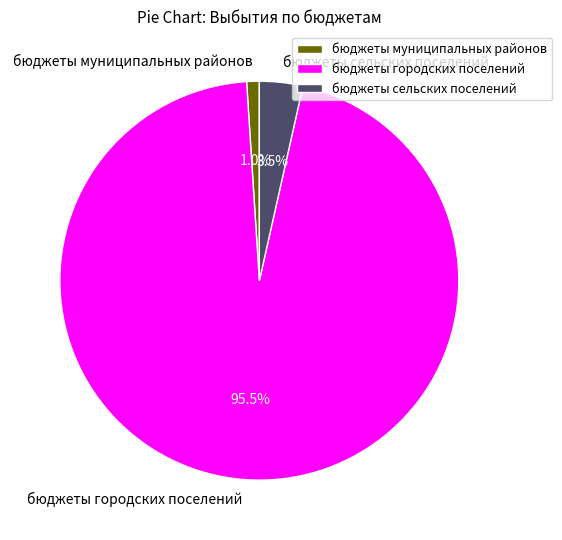

Combined, do бюджеты сельских поселений and бюджеты муниципальных районов account for over 50%?

No